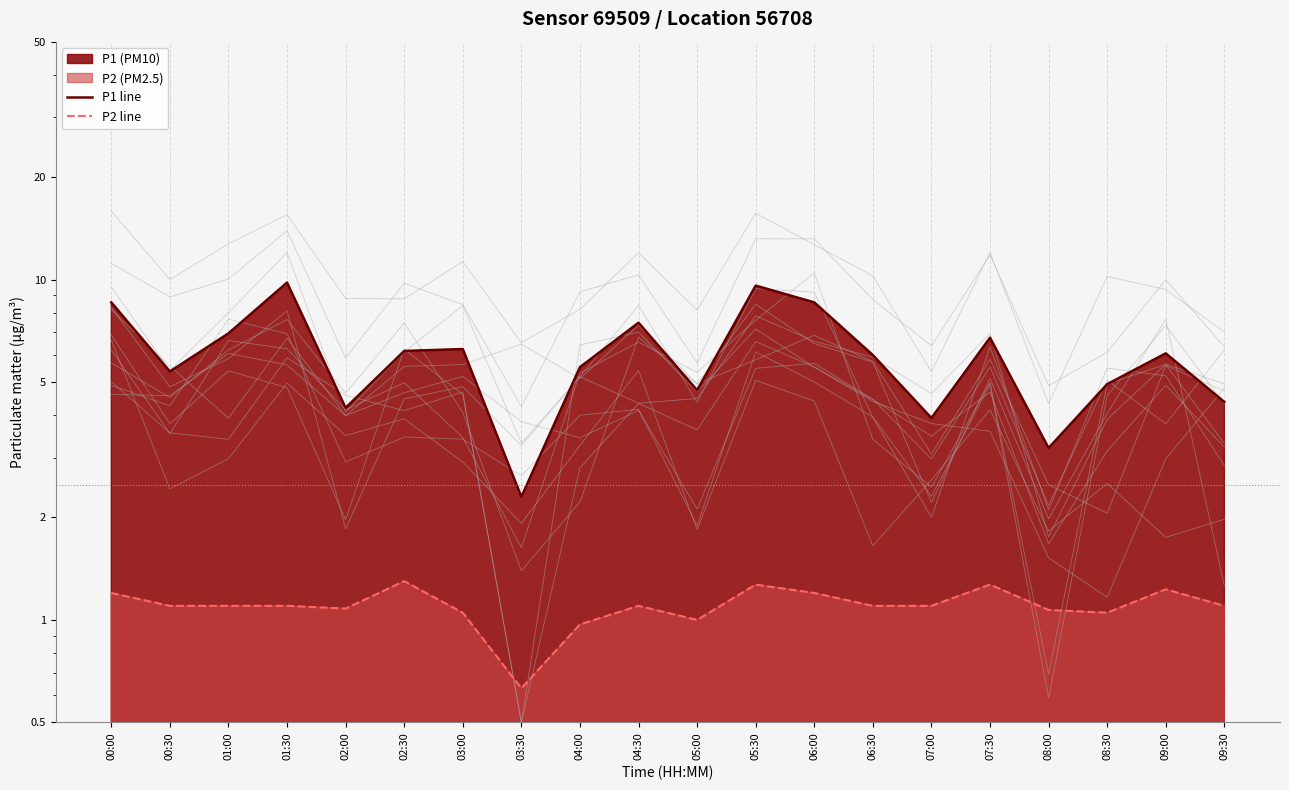

At which category does P2 line reach its first local peak?

02:30